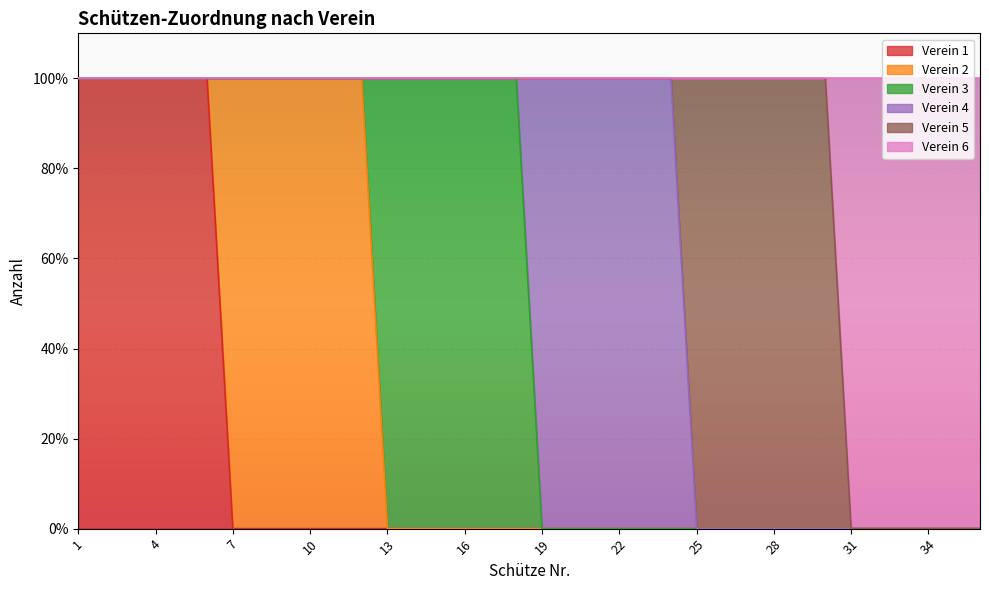

At which category is the sum across all series the highest?

1